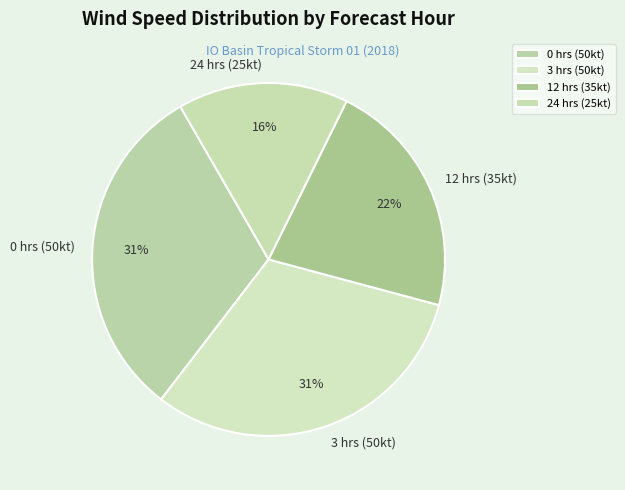

To the nearest percent, what is the average slice percentage?

25%